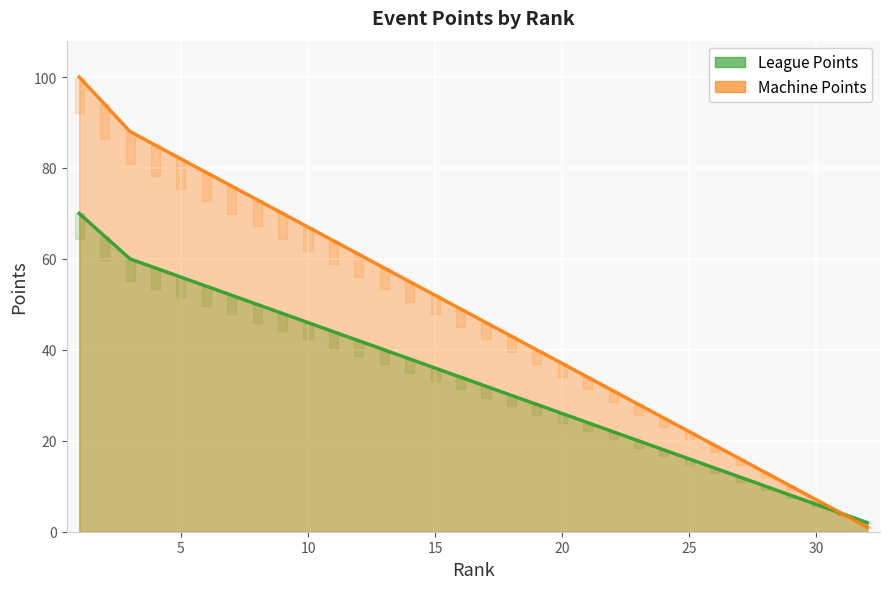

How many lines are shown in the chart?

2